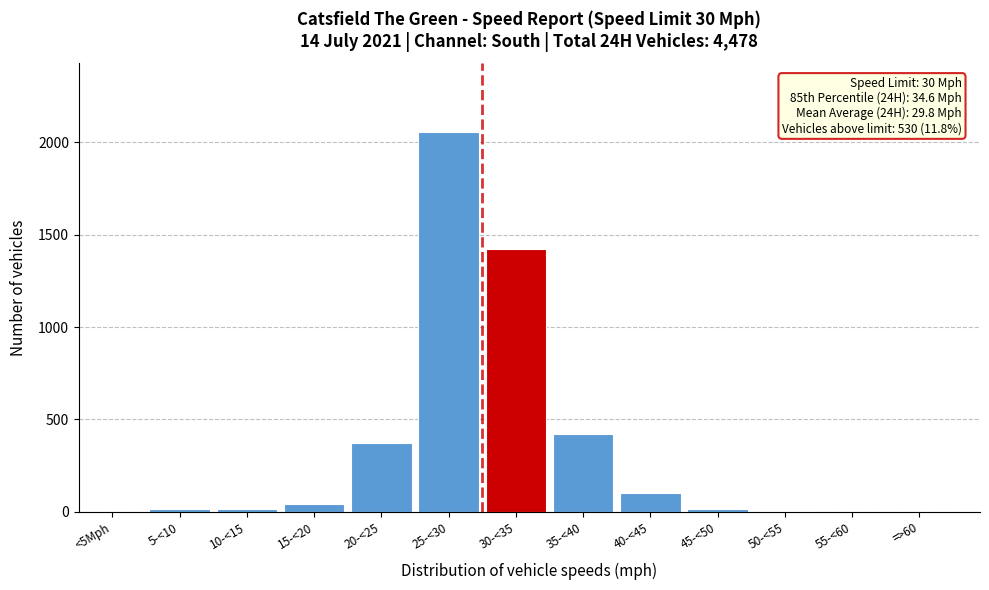

The chart shows a value of -741 at =>60. True or false?

False